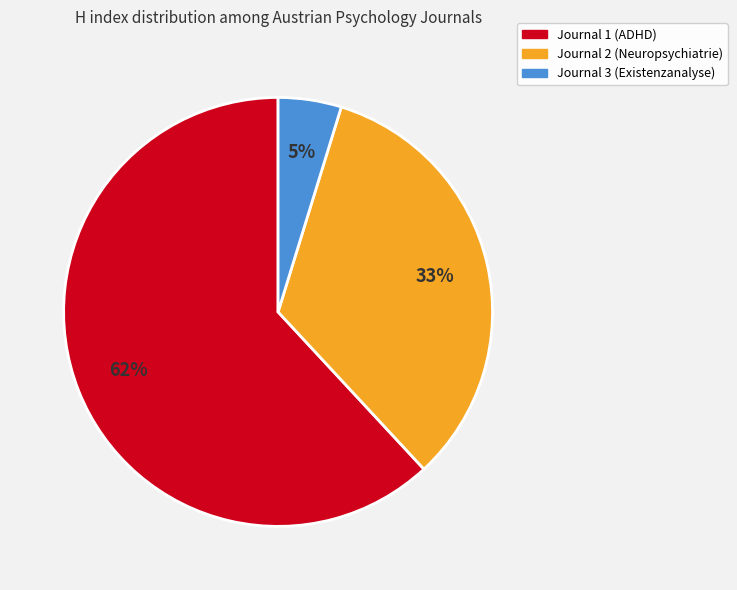

To the nearest percent, what is the average slice percentage?

33%